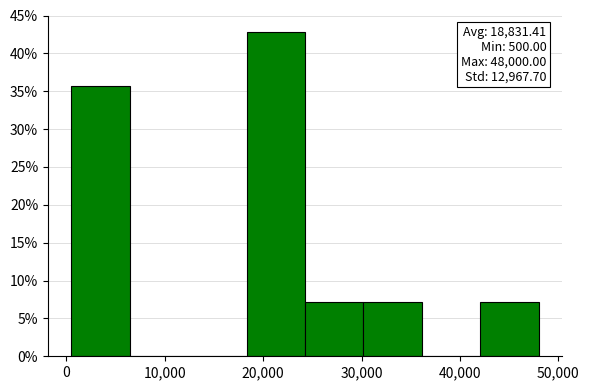

Over which range of the x-axis is the bar tallest?

18000 to 24000